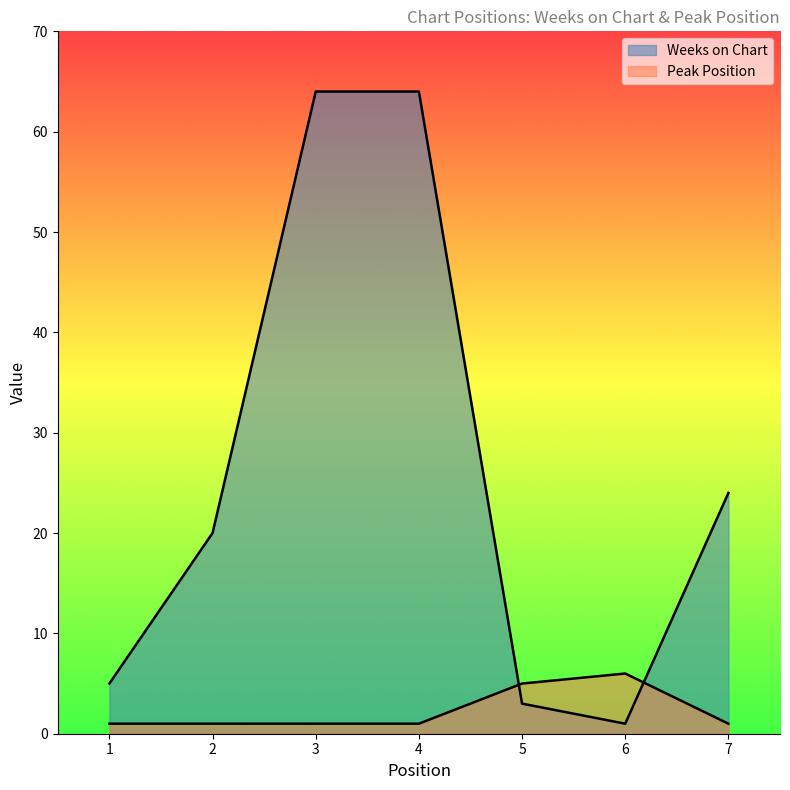

What is the total value across all series at 6?

7